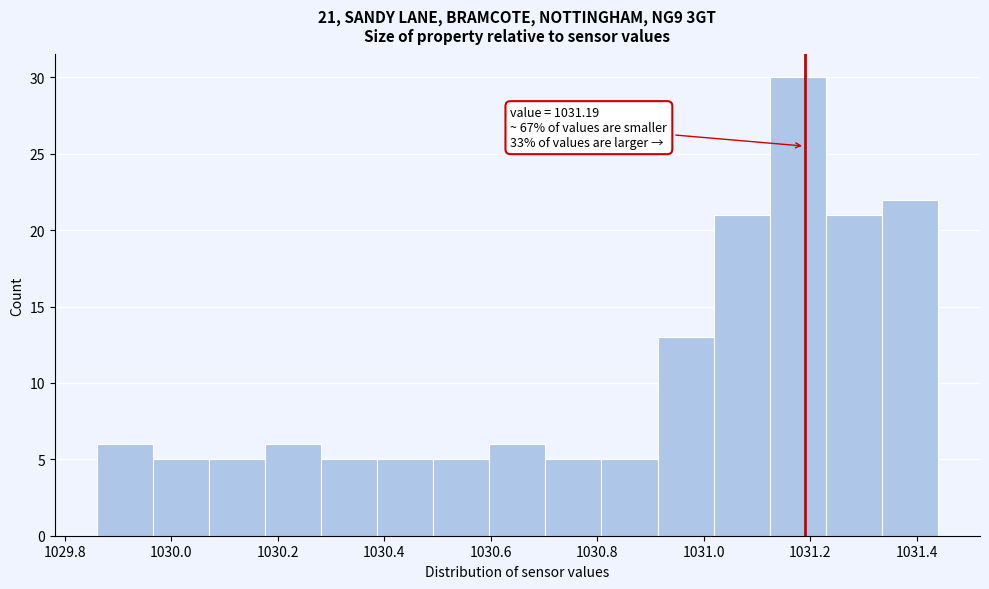

Which range on the x-axis has the tallest bar?

1031.12 to 1031.22